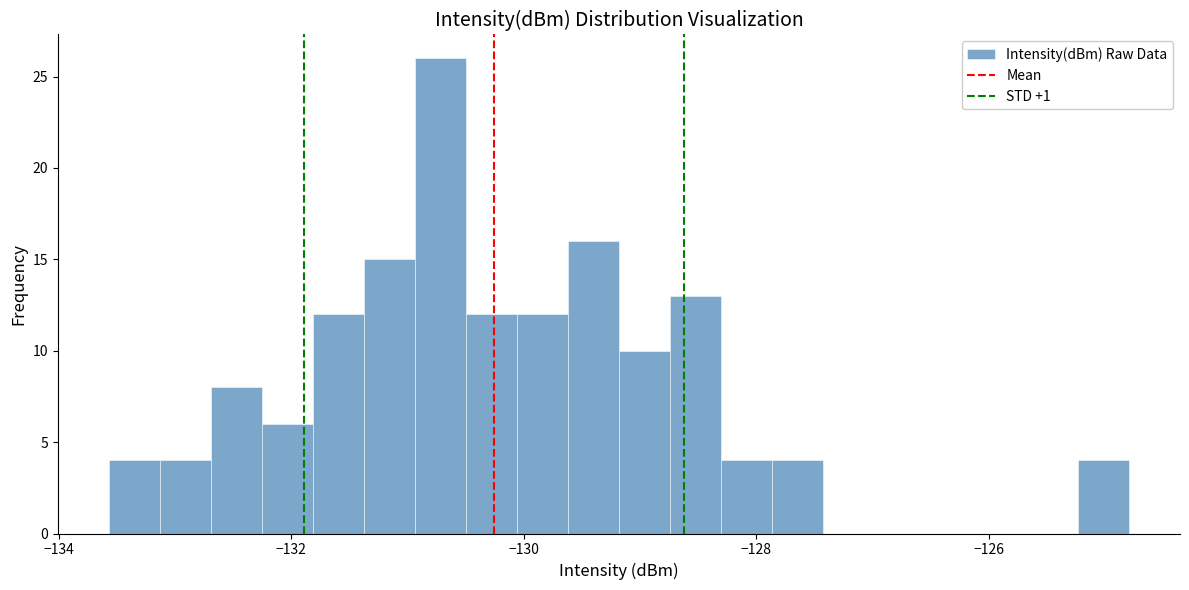

Read against the x-axis, roughly where is the centre of the tallest bar?

-130.8